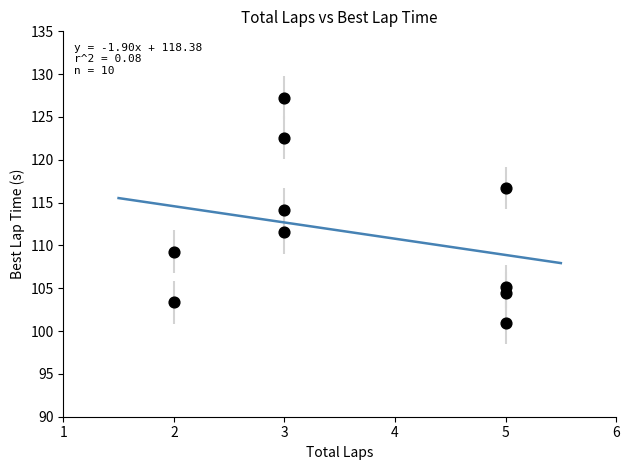

What is the average X value?

3.6